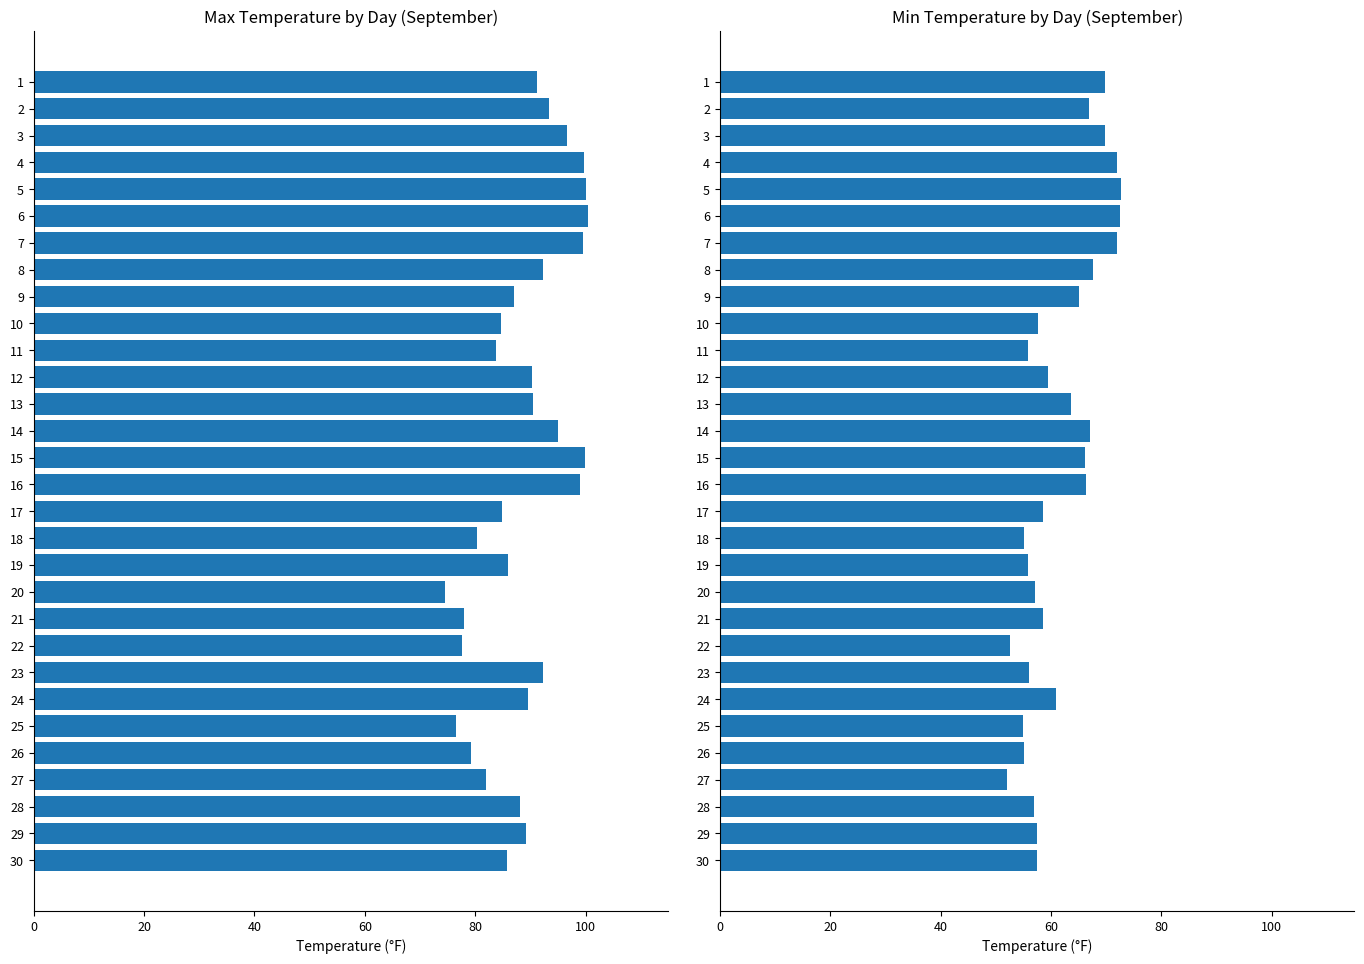

The MIN TEMPERATURE series shows 94.0 at 26. True or false?

False